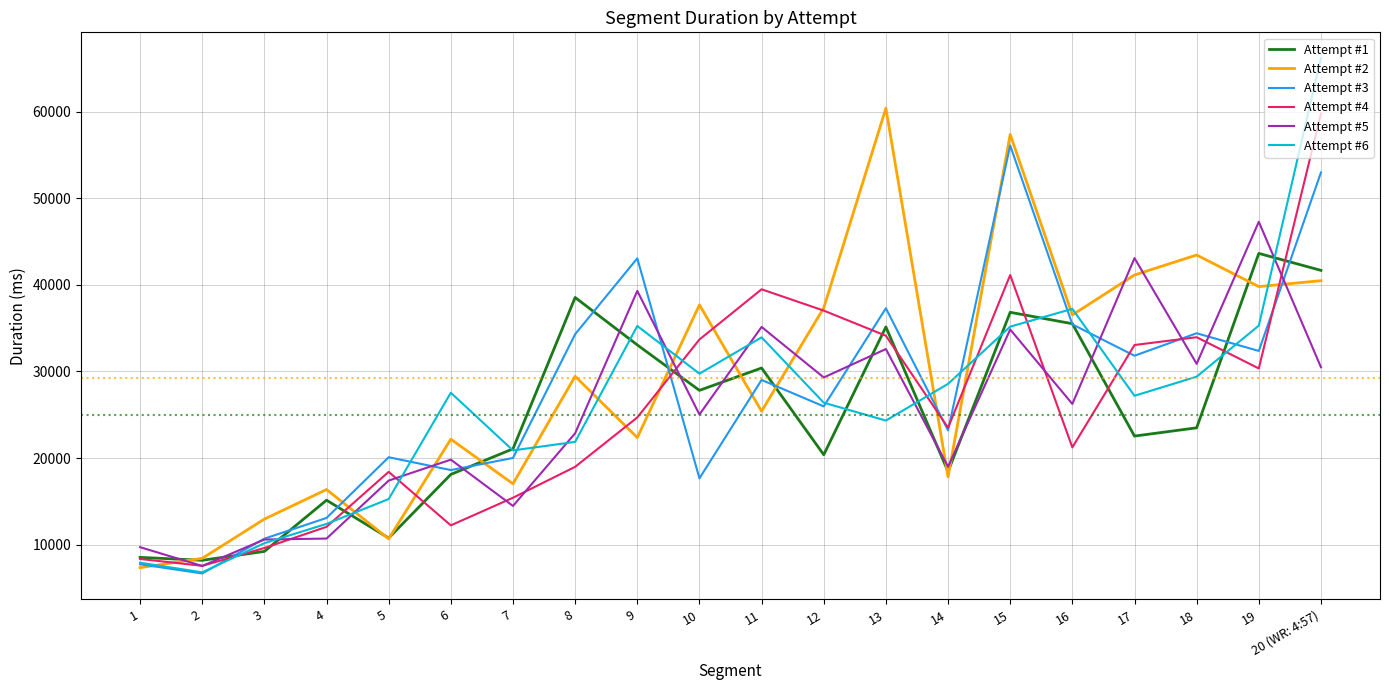

What are all the series names shown in the legend?

Attempt #1, Attempt #2, Attempt #3, Attempt #4, Attempt #5, Attempt #6